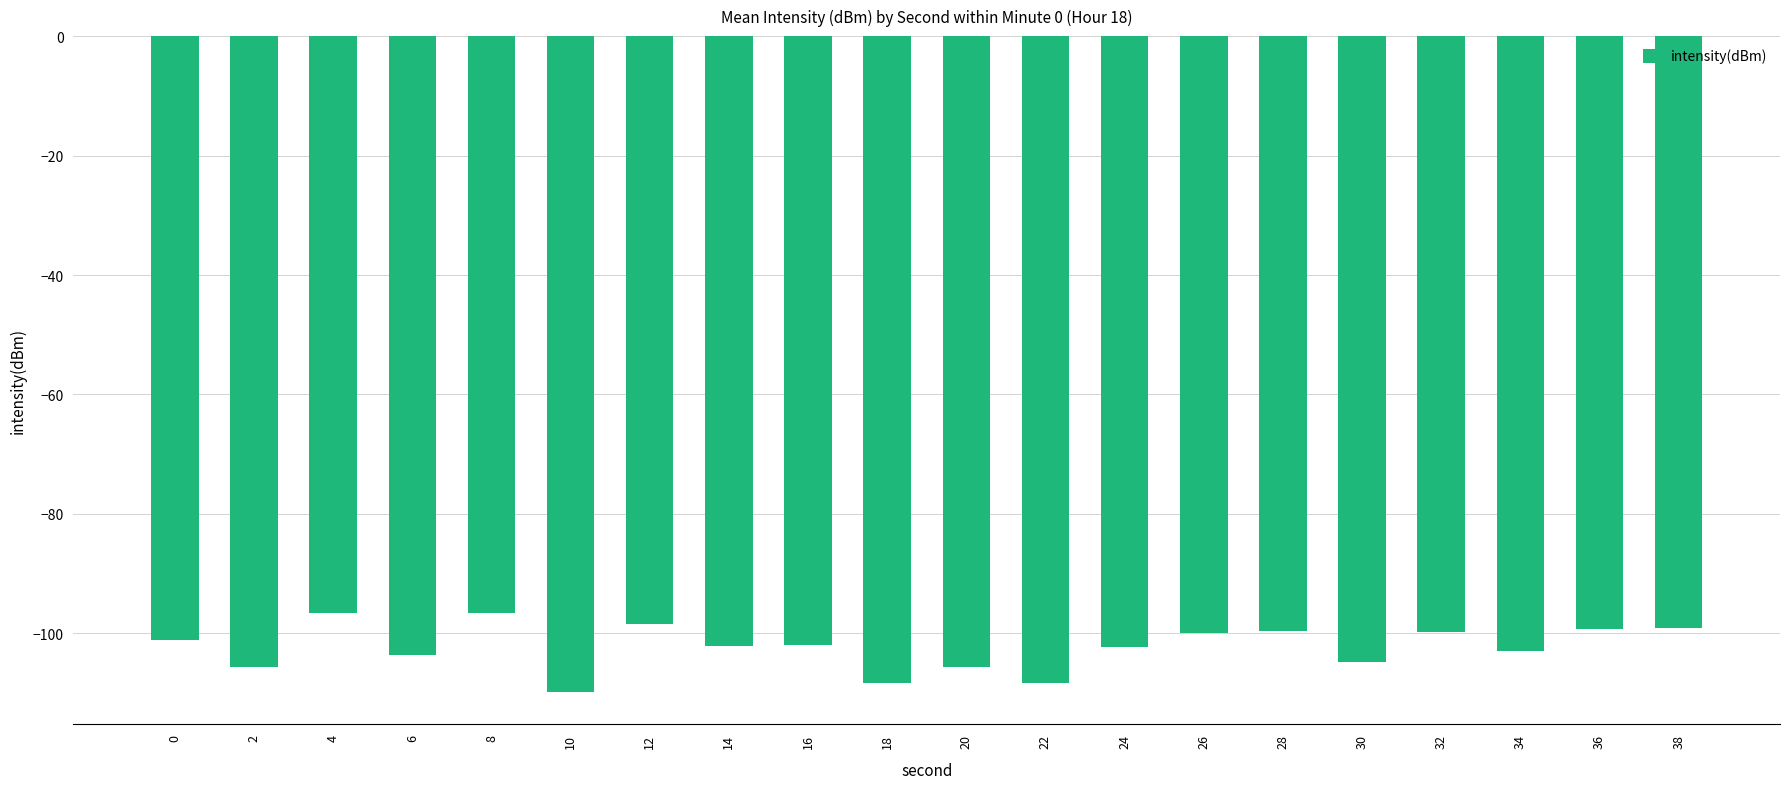

What is the value of the 18th bar from the left?

-102.9